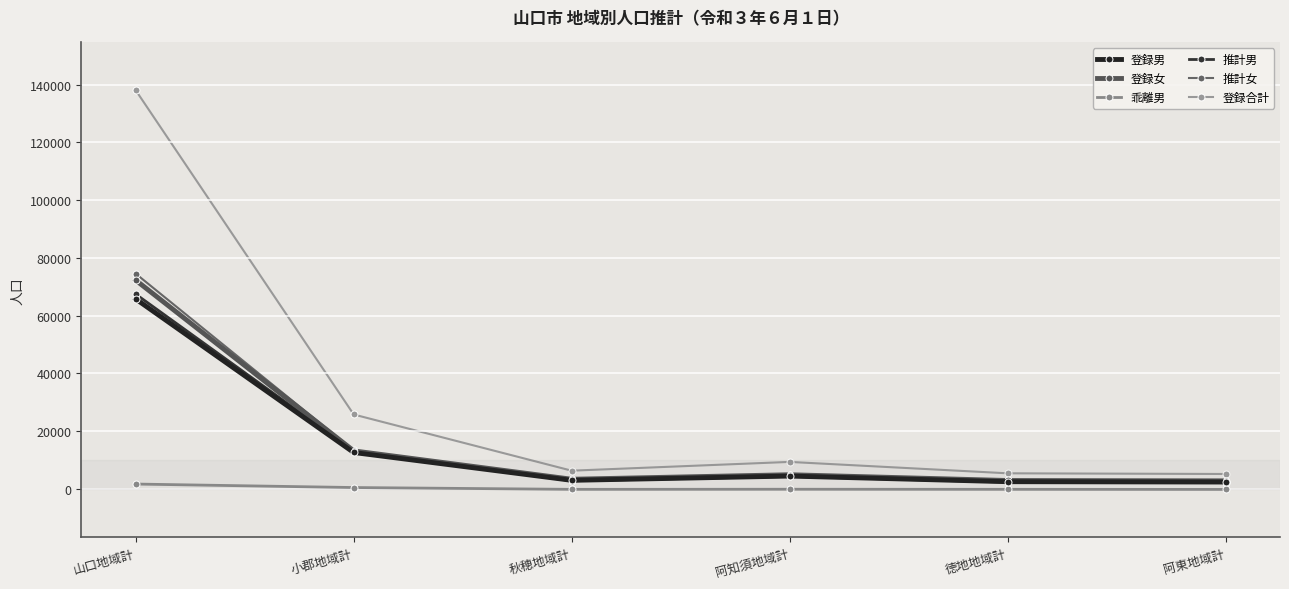

Between 秋穂地域計 and 阿知須地域計, which series saw the biggest shift?

登録合計